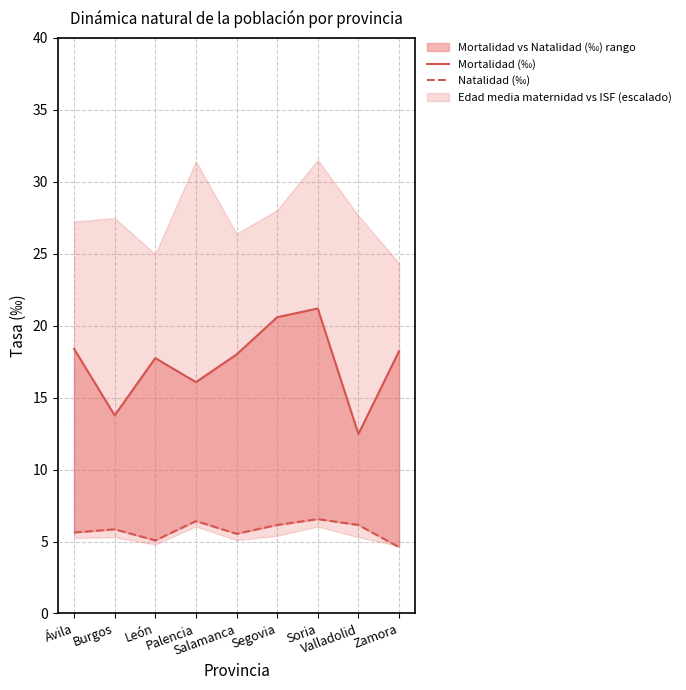

True or false: Natalidad (‰) and Mortalidad (‰) intersect in this chart.

False